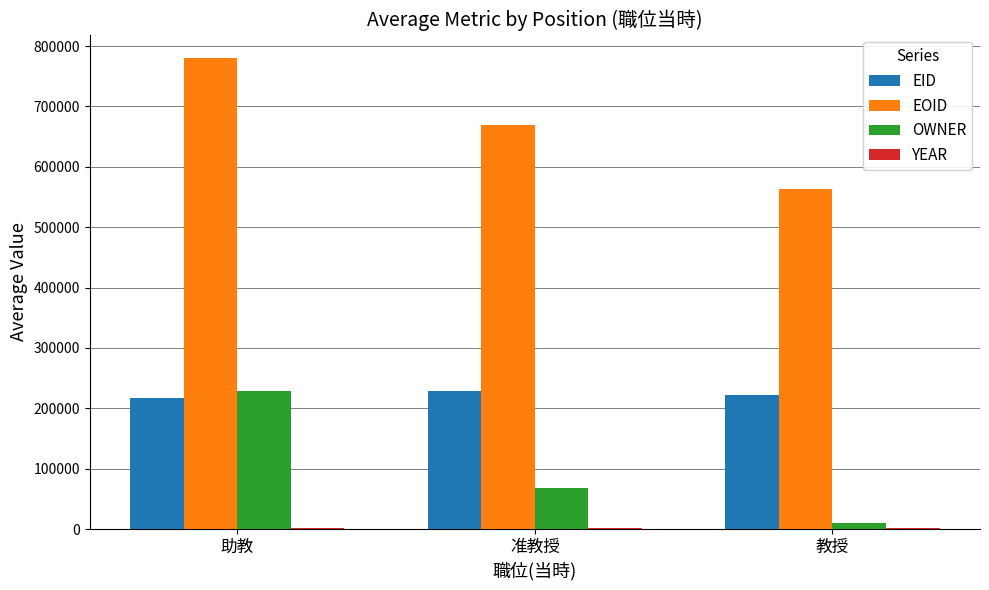

Are the bars horizontal?

No